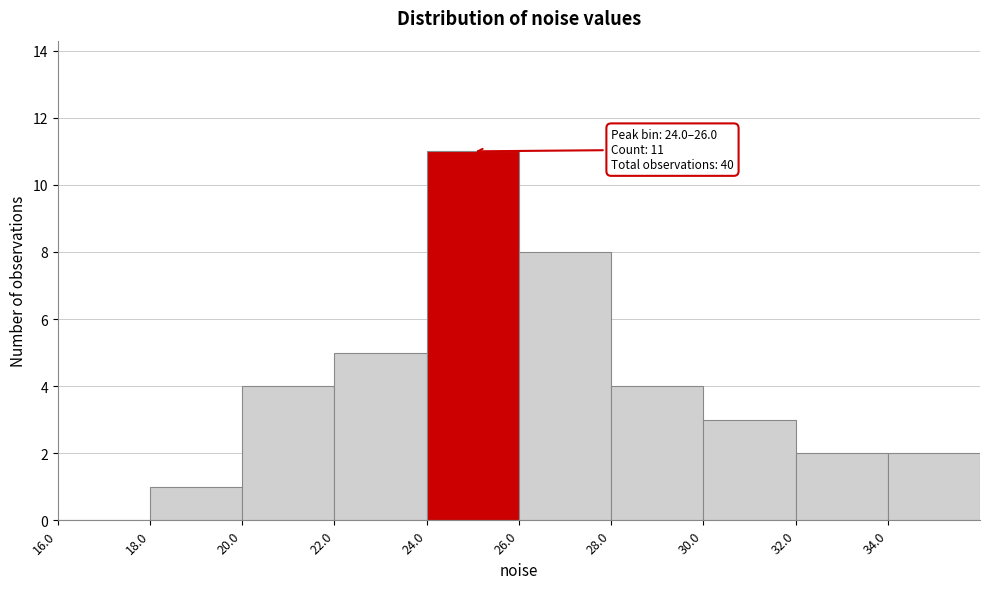

Which range on the x-axis has the tallest bar?

24 to 26